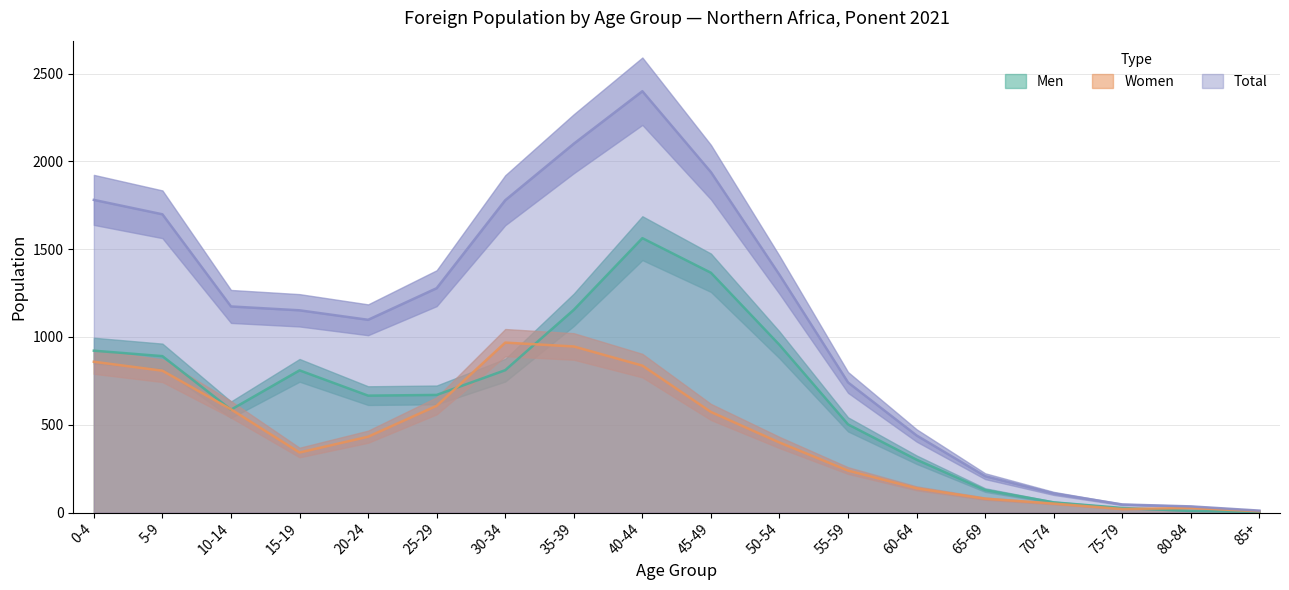

True or false: Men and Women intersect in this chart.

True